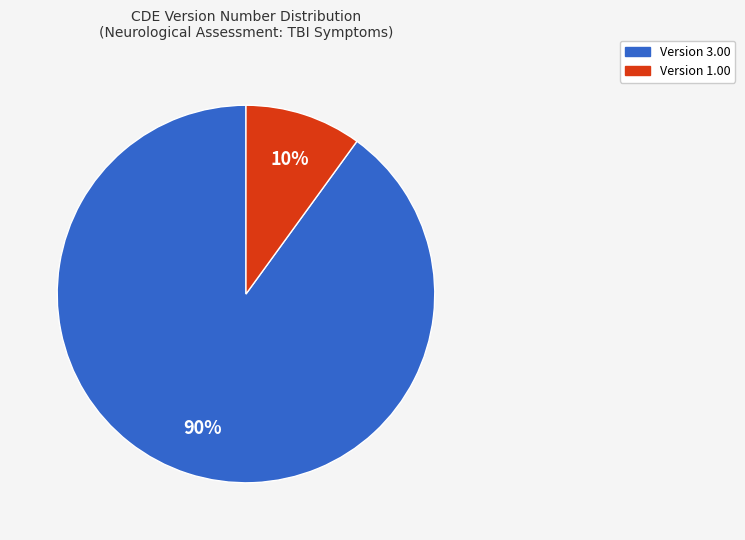

Is there a majority slice in this chart?

Yes